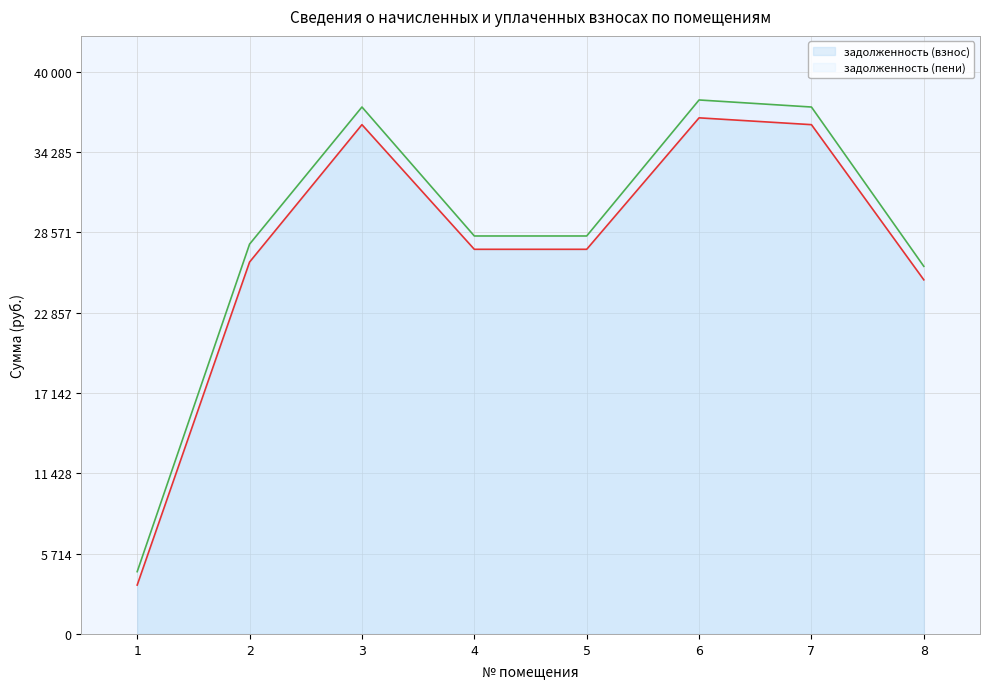

At 1, list the series in order from smallest to largest.

задолженность (взнос), задолженность (пени)